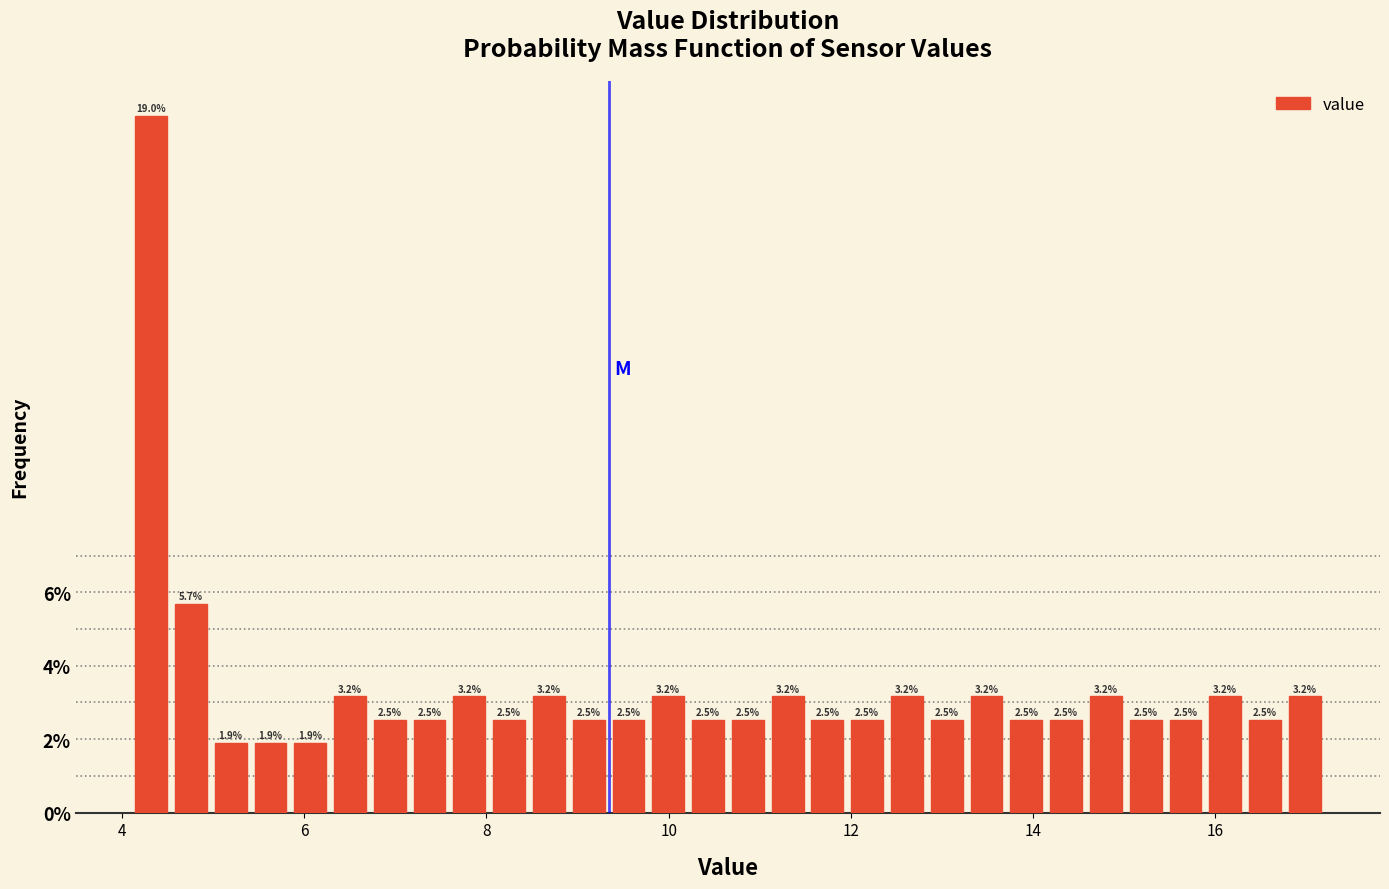

Read against the x-axis, roughly where is the centre of the tallest bar?

4.4